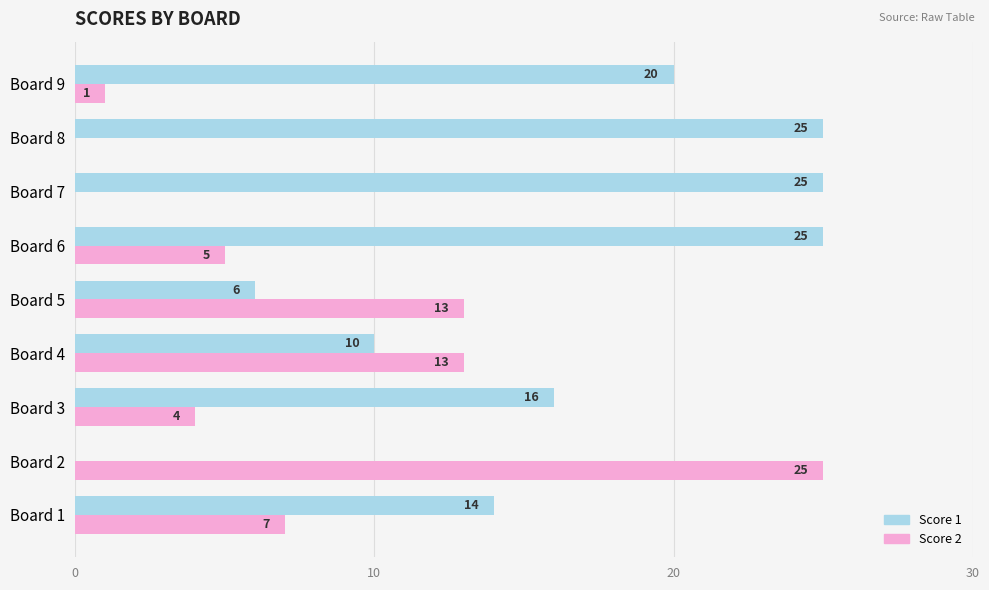

What is the sum of the Score 2 values at Board 1 and Board 9?

8